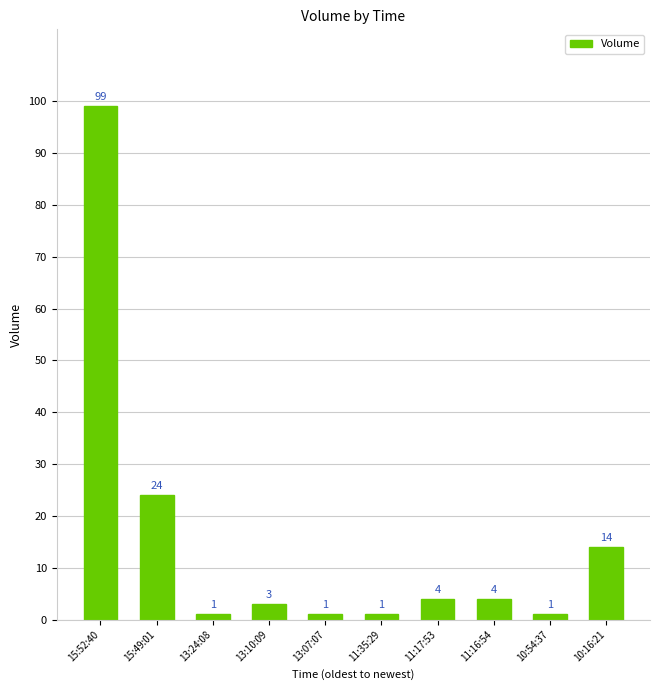

The chart shows a value of 14 at 10:16:21. True or false?

True